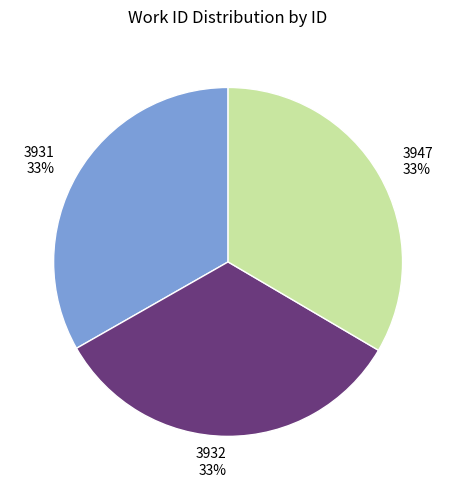

To the nearest percent, what is the average slice percentage?

33%